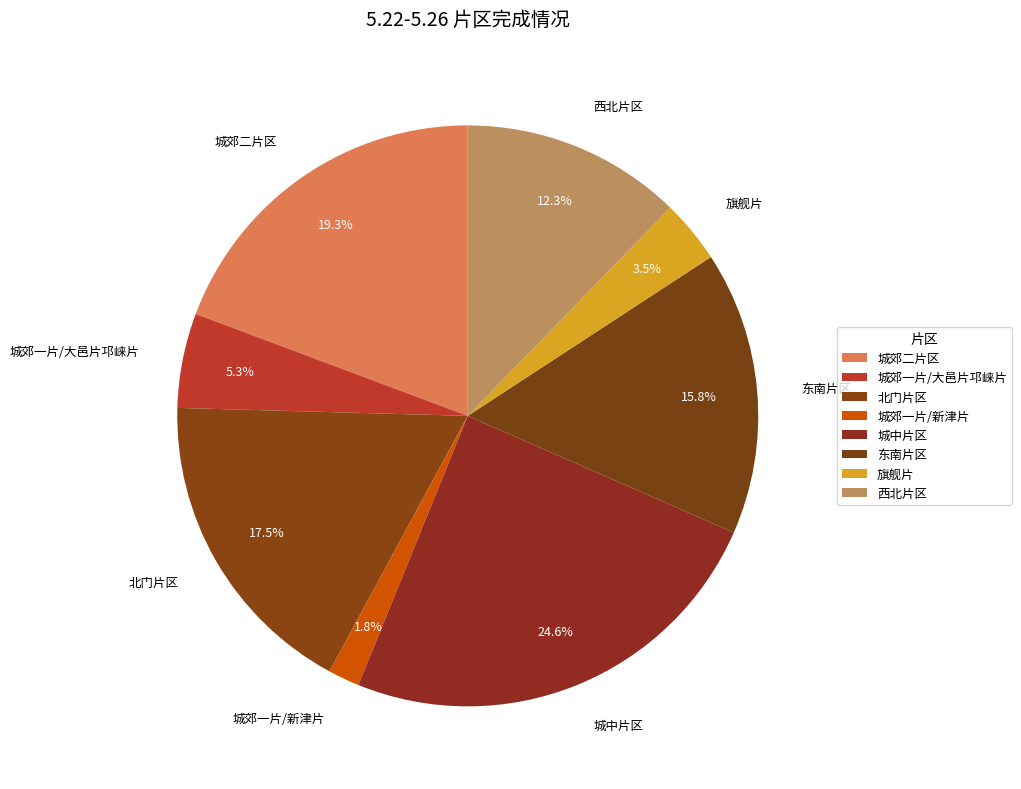

To the nearest percent, what percentage of the pie is 城中片区?

25%